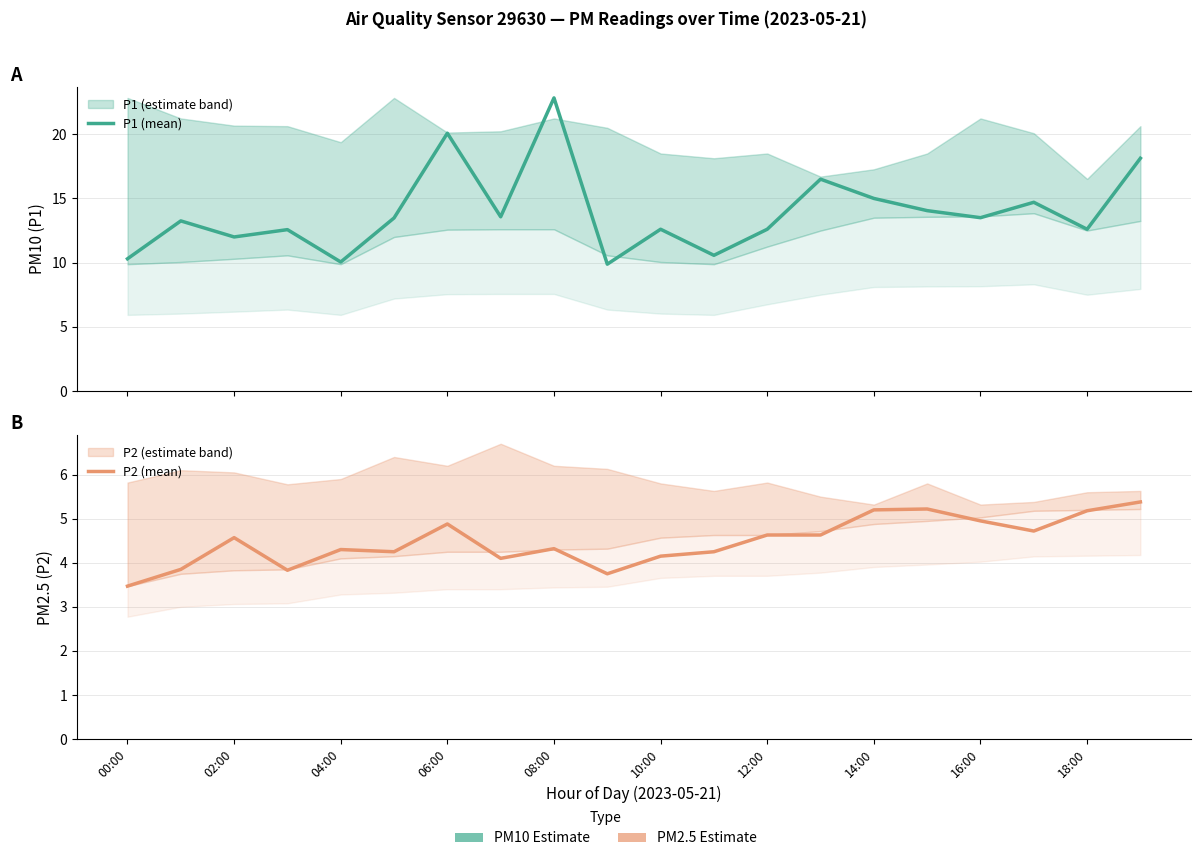

What are all the series names shown in the legend?

P1 (mean), P2 (mean)